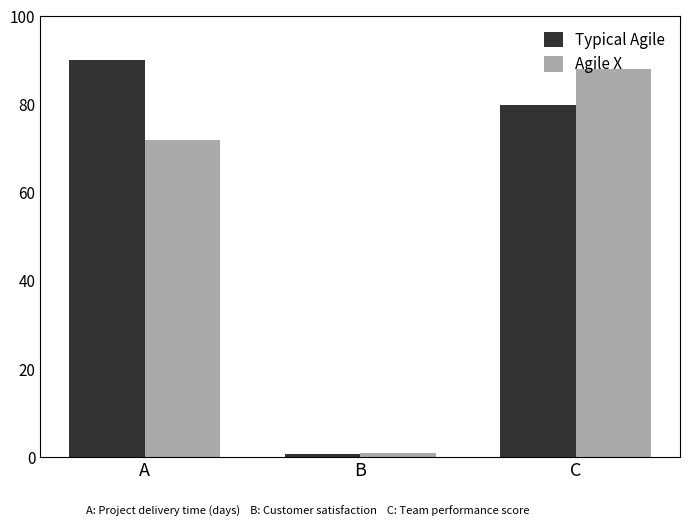

Reading left to right, transcribe all the data shown in this chart.

Typical Agile: 90.0	0.8	80.0
Agile X: 72.0	0.9	88.0